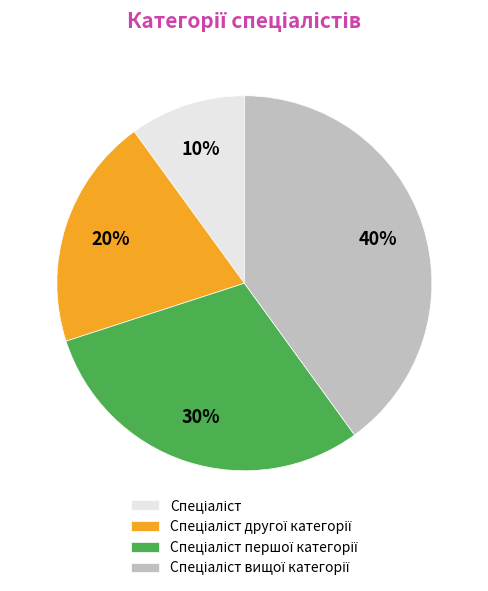

Is there a majority slice in this chart?

No